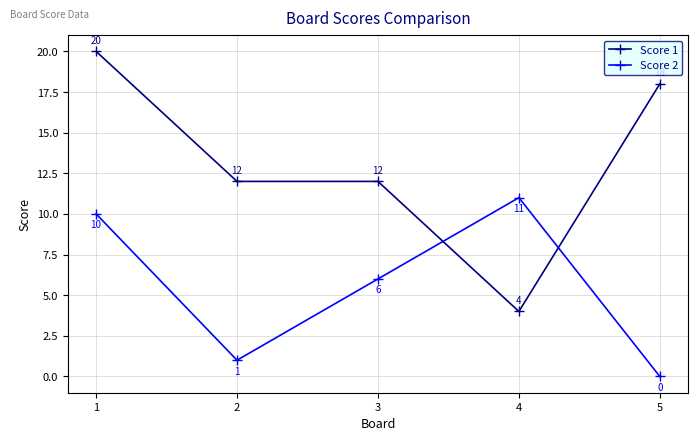

Is it true that Score 2 equals -4 at 5?

False